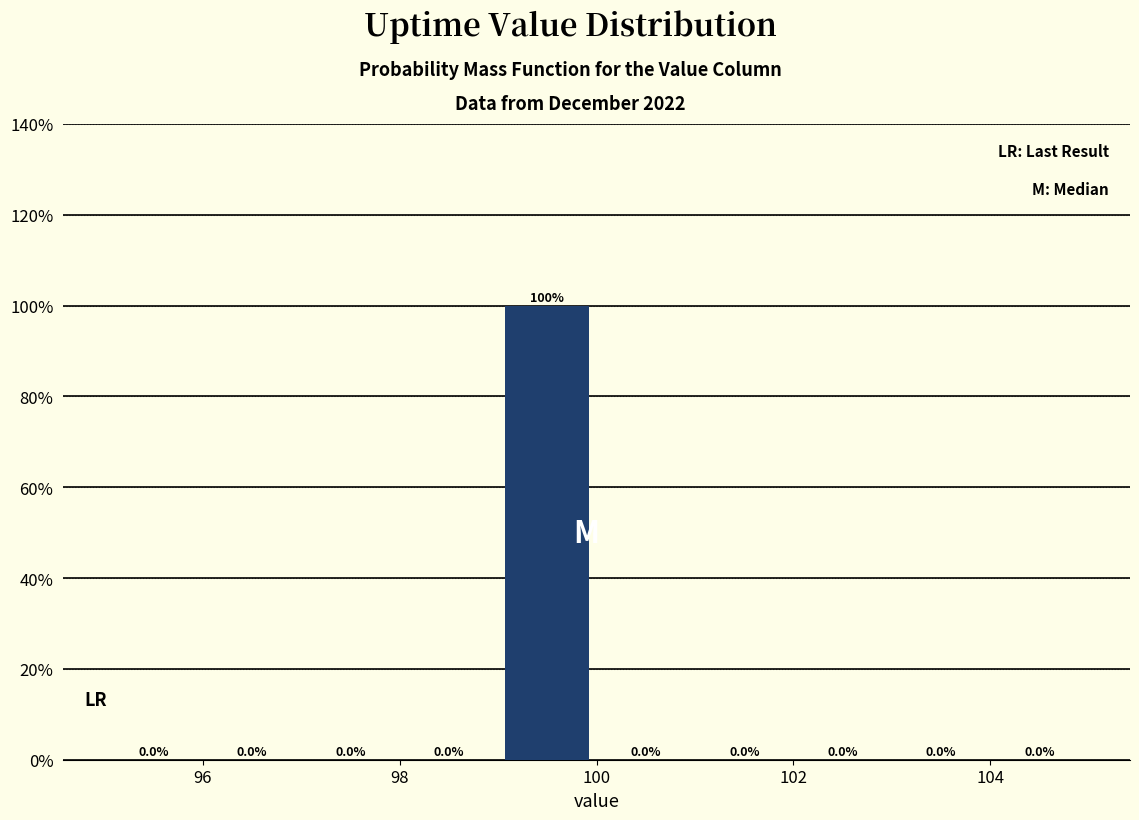

Reading left to right, list every bar in this chart as the range it spans on the x-axis followed by its height.

95 to 96: 0.0
96 to 97: 0.0
97 to 98: 0.0
98 to 99: 0.0
99 to 100: 100.0
100 to 101: 0.0
101 to 102: 0.0
102 to 103: 0.0
103 to 104: 0.0
104 to 105: 0.0